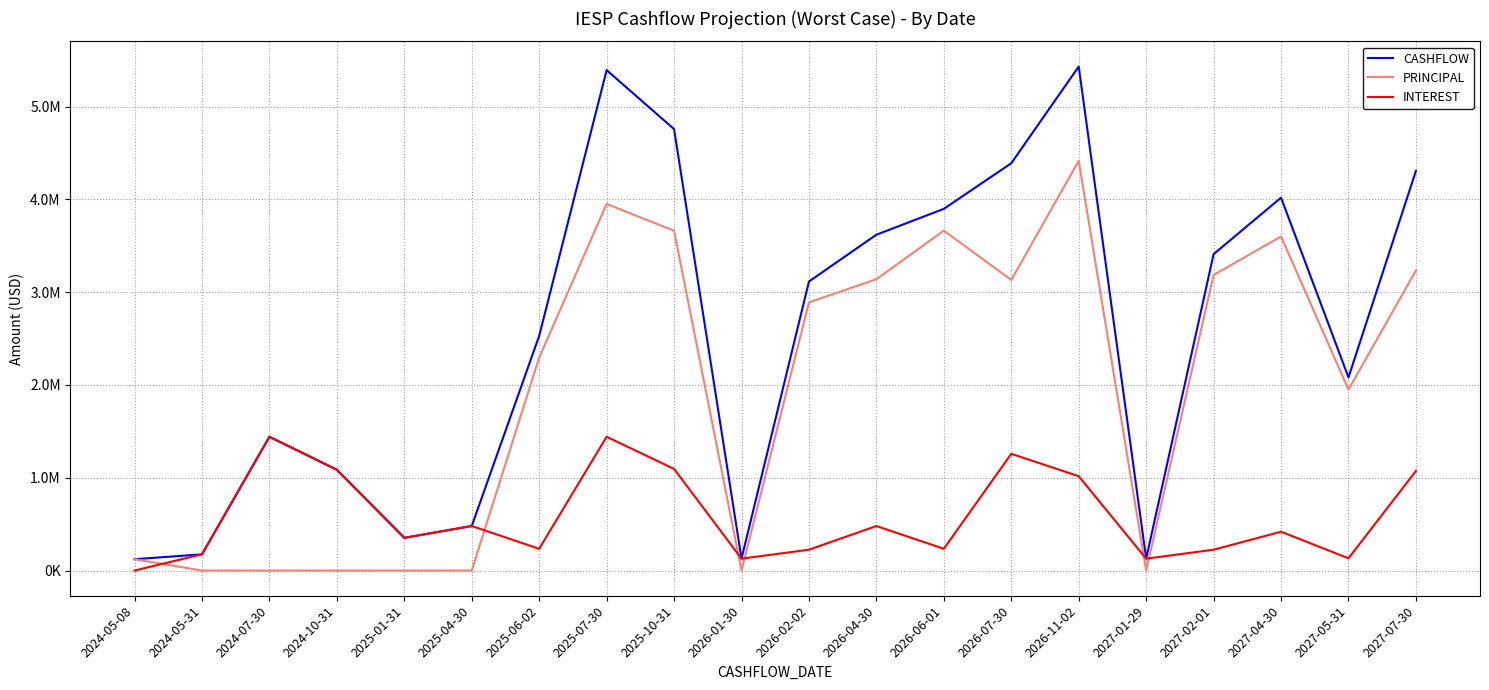

What is the label of the 8th point from the left?

2025-07-30